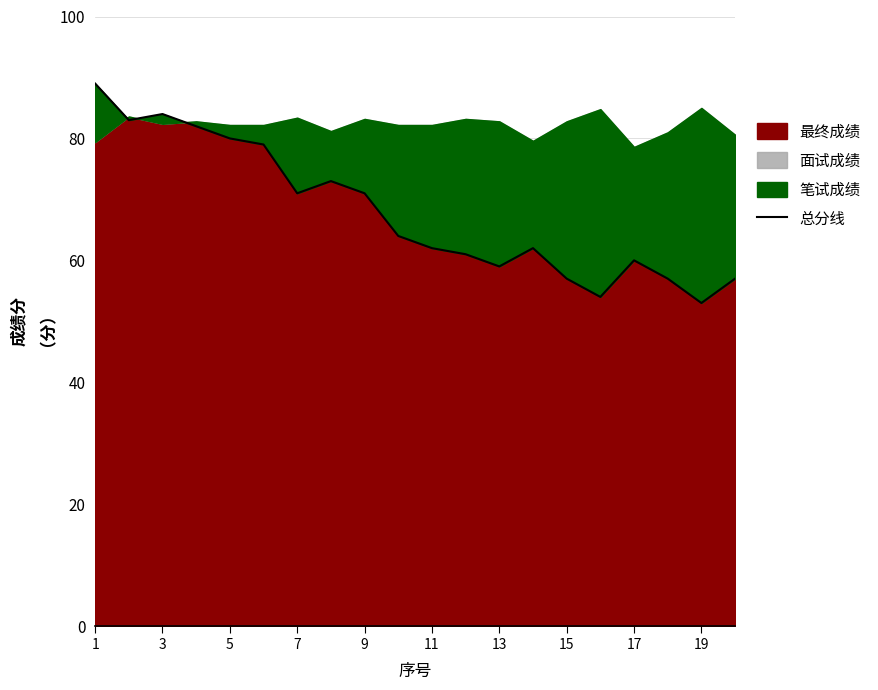

At which label does the data first exceed 64?

1